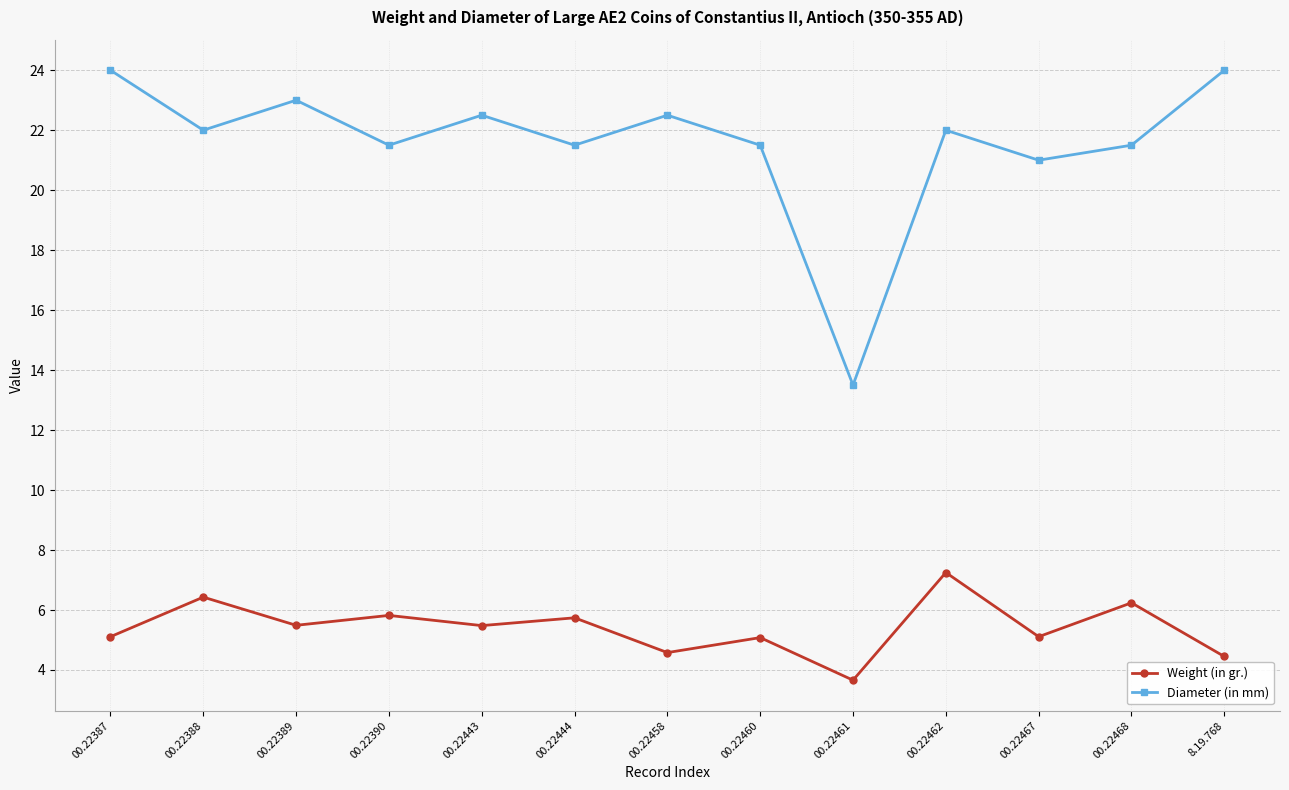

The value of Weight (in gr.) at 00.22460 is 5.1. True or false?

True